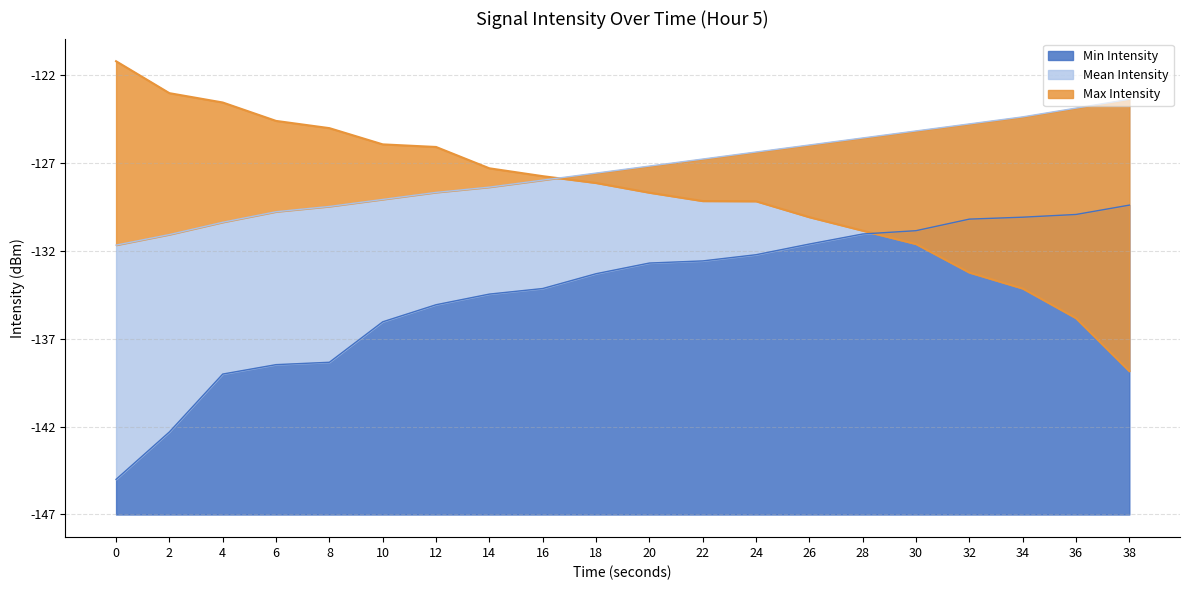

How many intersections are there between Max Intensity and Mean Intensity?

1